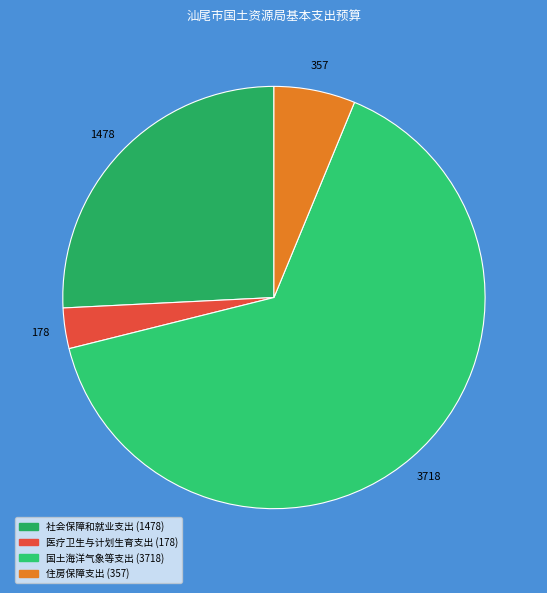

To the nearest percent, what is the average slice percentage?

25%